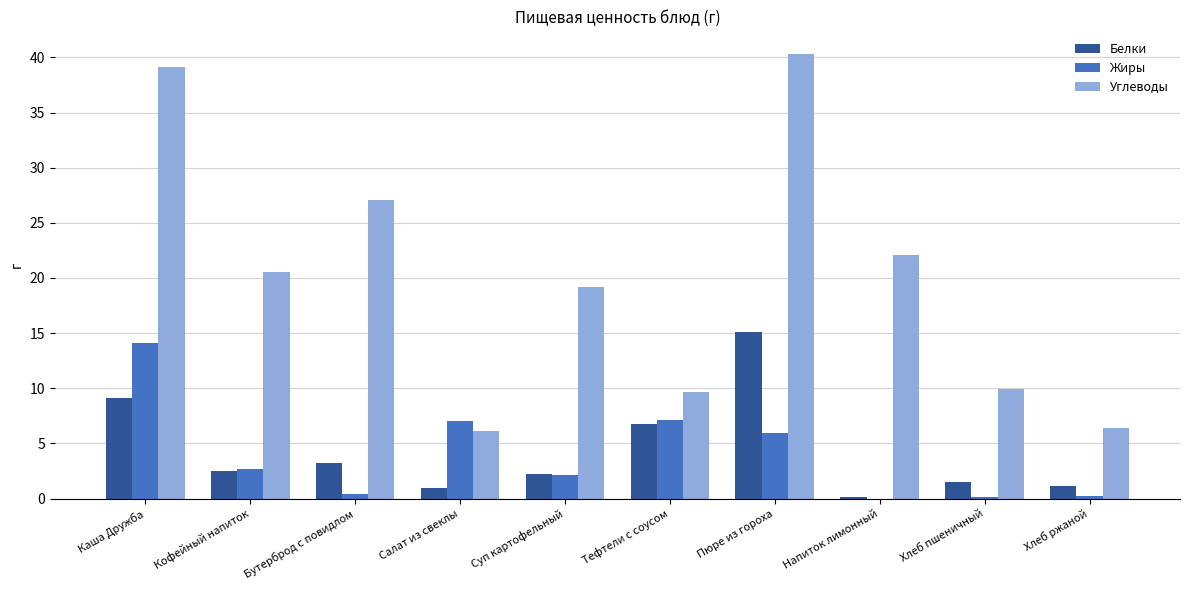

The Жиры series shows 5.9 at Пюре из гороха. True or false?

True